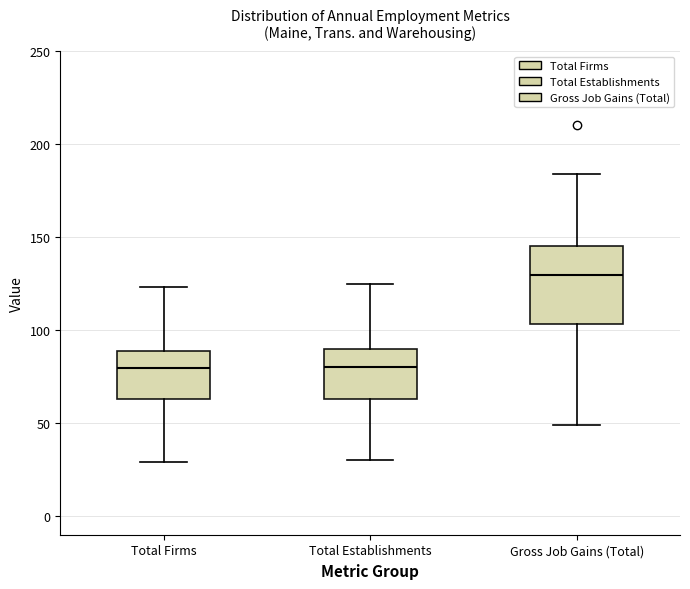

Reading left to right, read every box against the y-axis: the position of its median line, the range the box covers, and the ends of its whiskers. The values are not printed on the chart, so give them approximately, as read against the axis.

Total Firms: median 80, box 65 to 90, whiskers 30 to 125
Total Establishments: median 80, box 65 to 90, whiskers 30 to 125
Gross Job Gains (Total): median 130, box 105 to 145, whiskers 50 to 185